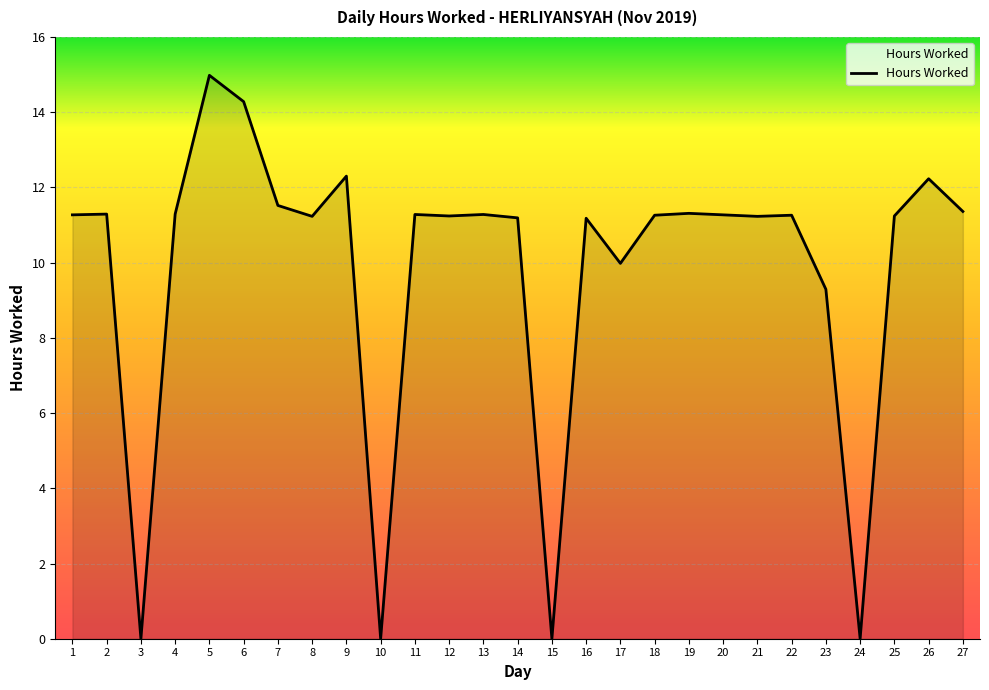

Which category has the highest value across all series?

5